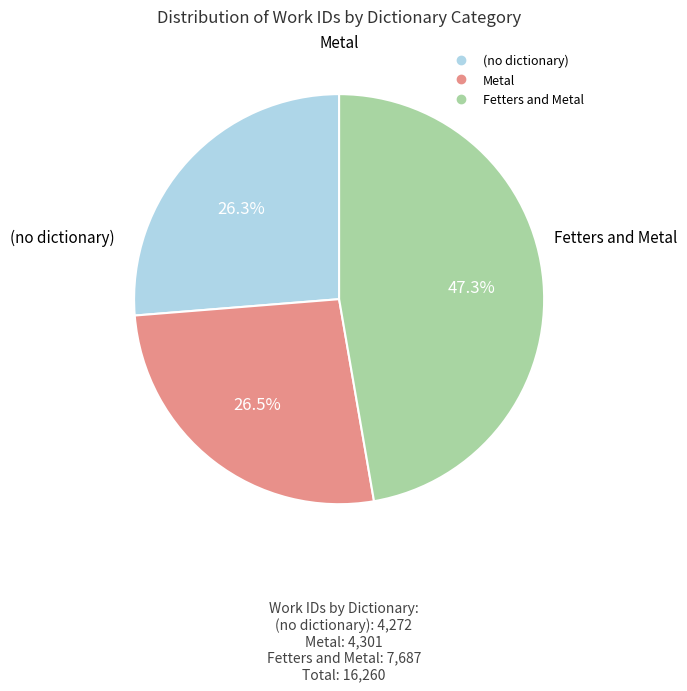

What is the ratio of the value at Metal to the value at (no dictionary)?

1.0